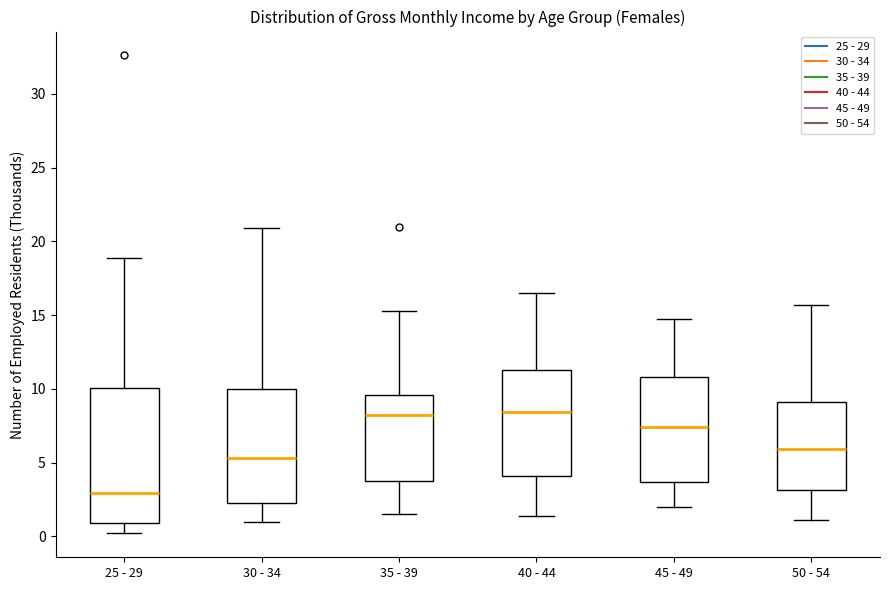

Reading left to right, read every box against the y-axis: the position of its median line, the range the box covers, and the ends of its whiskers. The values are not printed on the chart, so give them approximately, as read against the axis.

25 - 29: median 3.0, box 1.0 to 10.0, whiskers 0.0 to 19.0
30 - 34: median 5.5, box 2.5 to 10.0, whiskers 1.0 to 21.0
35 - 39: median 8.0, box 4.0 to 9.5, whiskers 1.5 to 15.5
40 - 44: median 8.5, box 4.0 to 11.5, whiskers 1.5 to 16.5
45 - 49: median 7.5, box 3.5 to 11.0, whiskers 2.0 to 14.5
50 - 54: median 6.0, box 3.0 to 9.0, whiskers 1.0 to 15.5